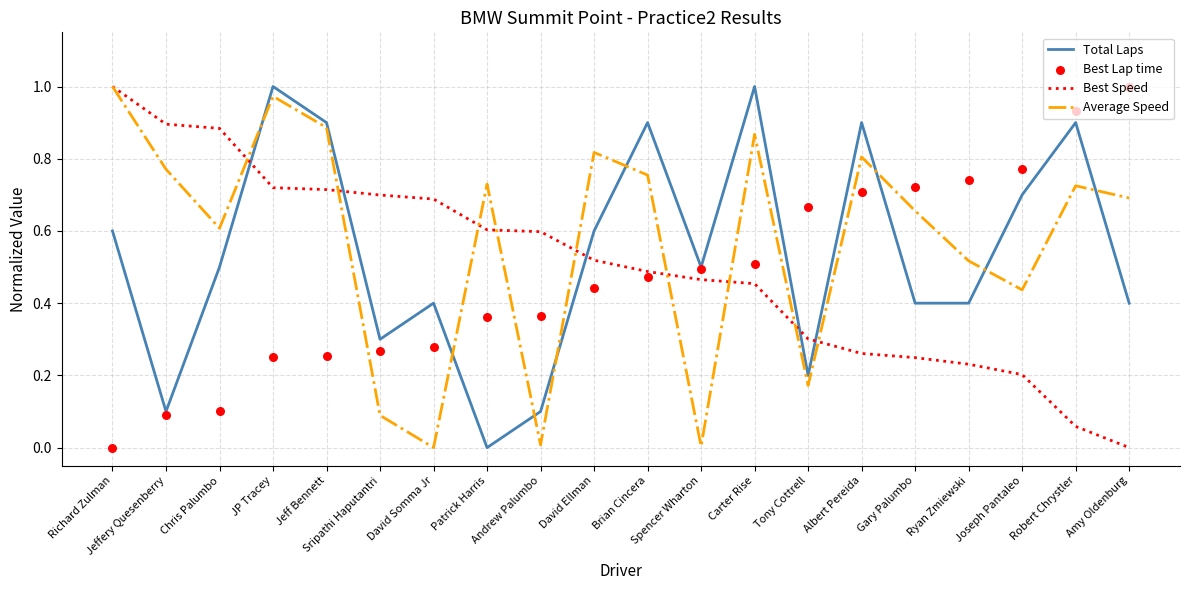

Is the value of Average Speed at Ryan Zmiewski greater than the value of Best Speed at David Ellman?

No